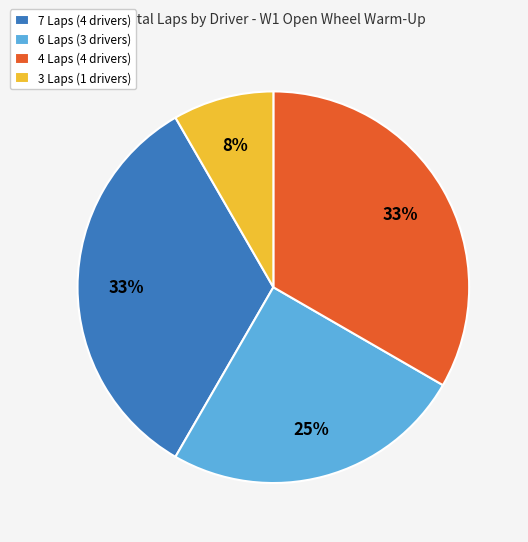

To the nearest percent, what is the average slice percentage?

25%